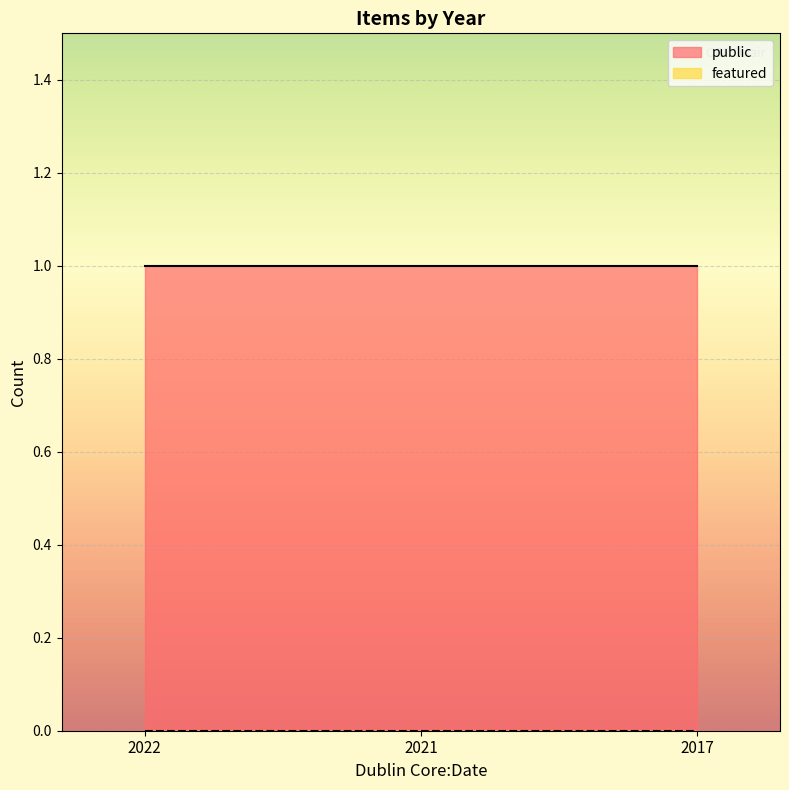

Rank the series by their maximum value, from lowest to highest.

featured, public